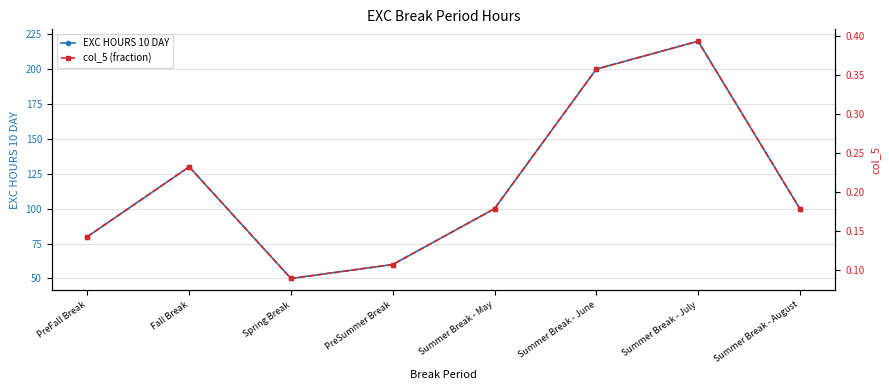

What is the difference between the EXC HOURS 10 DAY values at Summer Break - May and Fall Break?

30